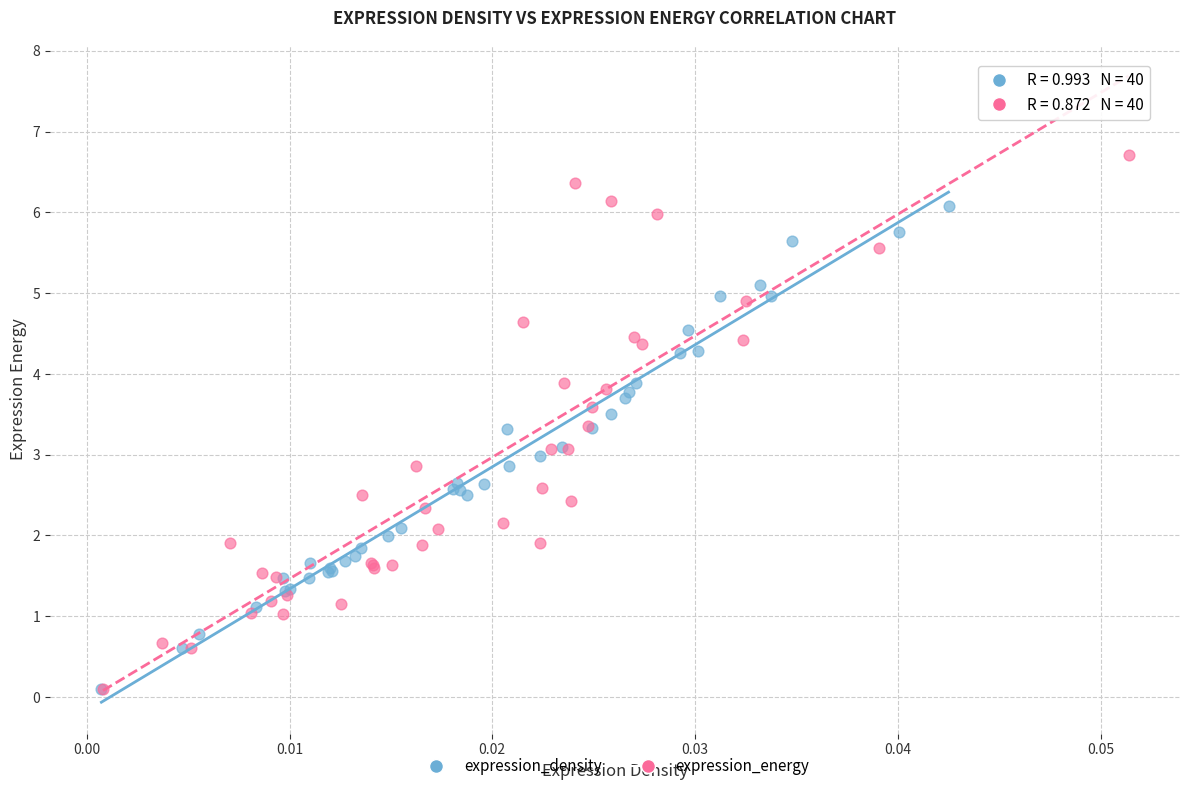

Which series has the widest spread of Y values?

expression_energy